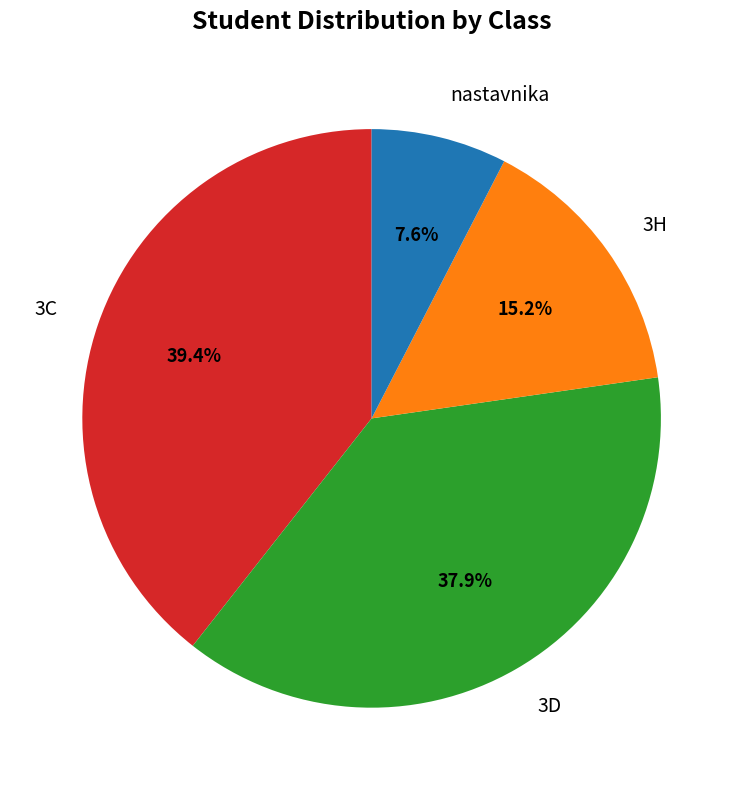

Is it true that 3C is 39% of the pie?

True